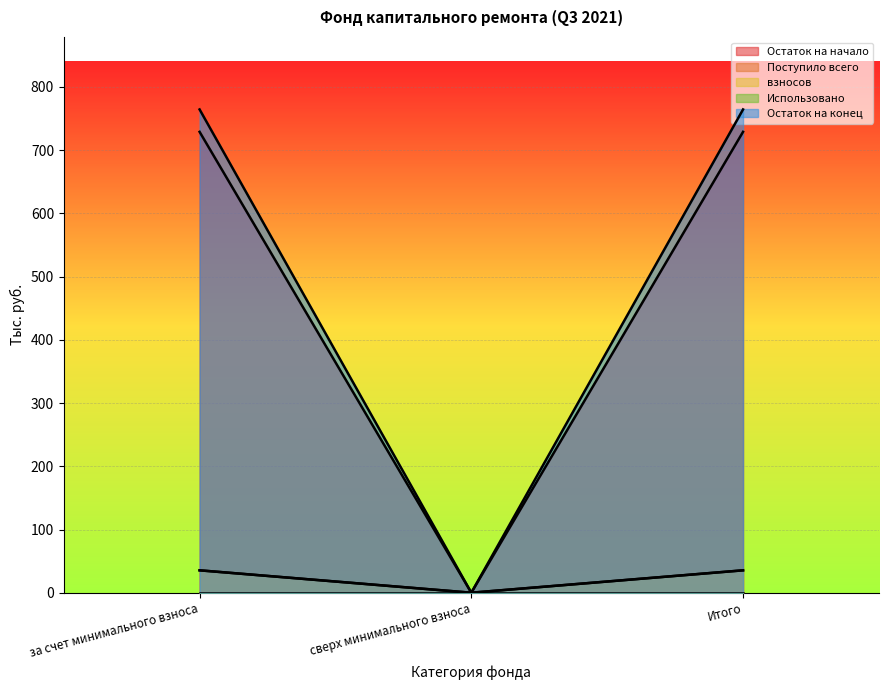

The Остаток на конец series shows 1365.1 at Итого. True or false?

False